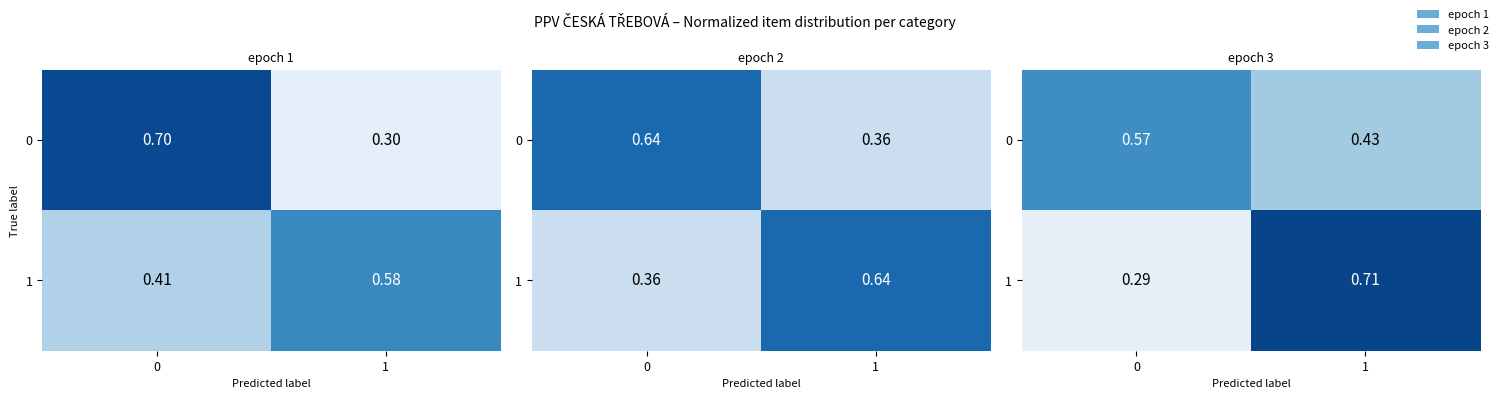

What is the total value across all series at 0?

0.9